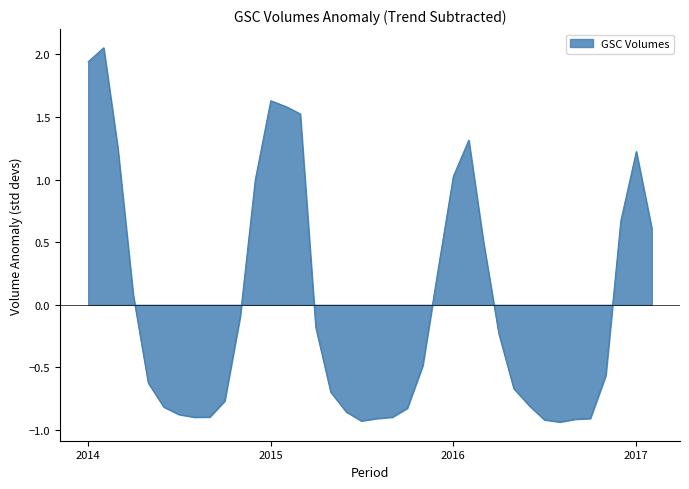

What is the difference between the maximum and minimum values?

3.0